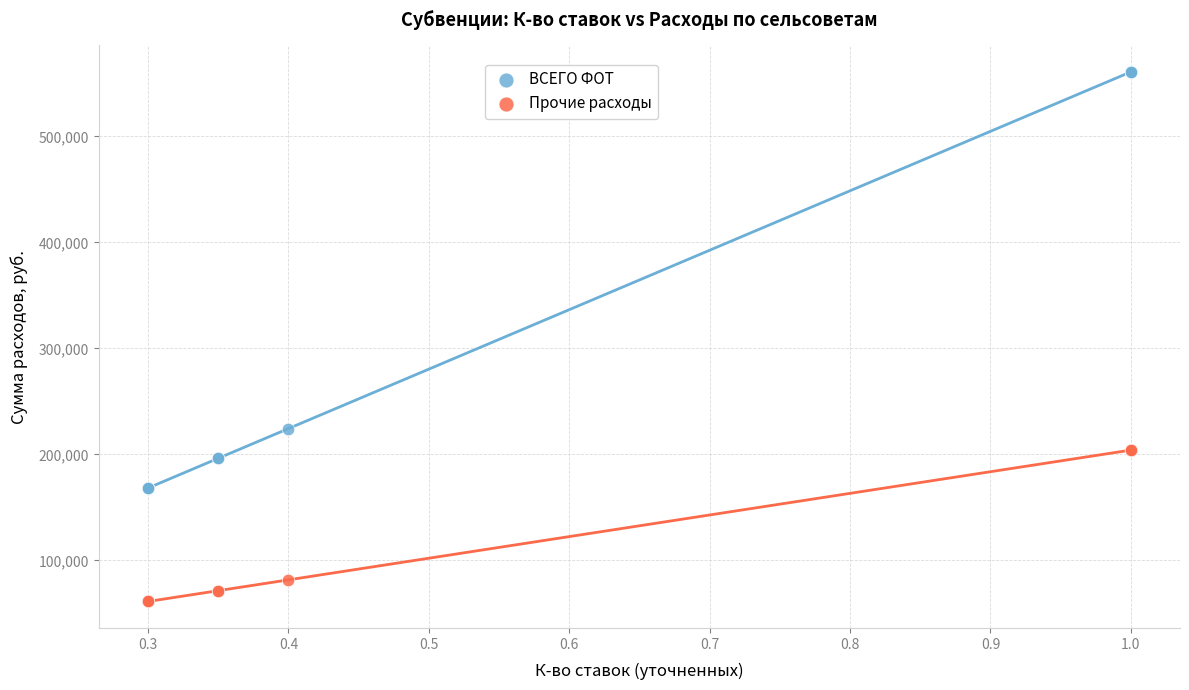

Which series reaches the minimum Y coordinate?

Прочие расходы